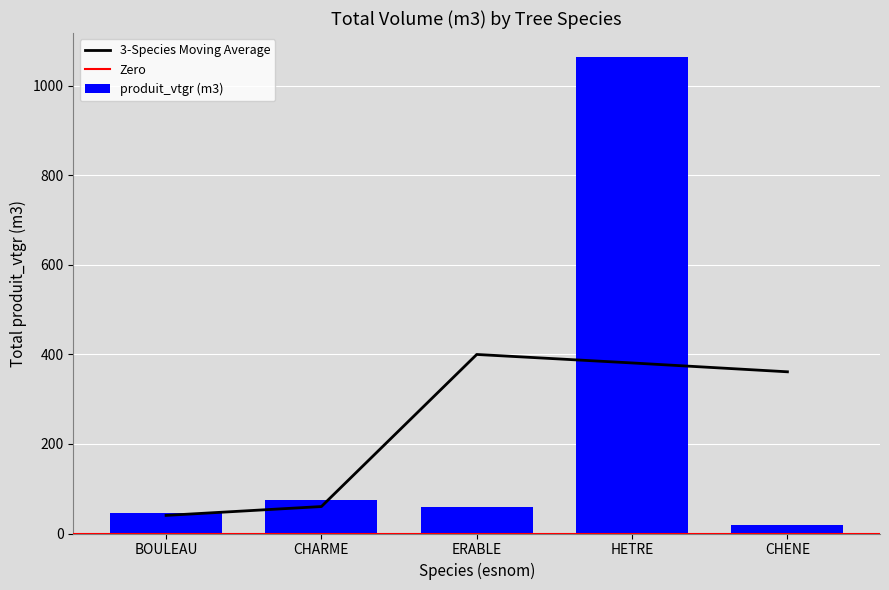

The produit_vtgr (m3) series shows 462.0 at HETRE. True or false?

False